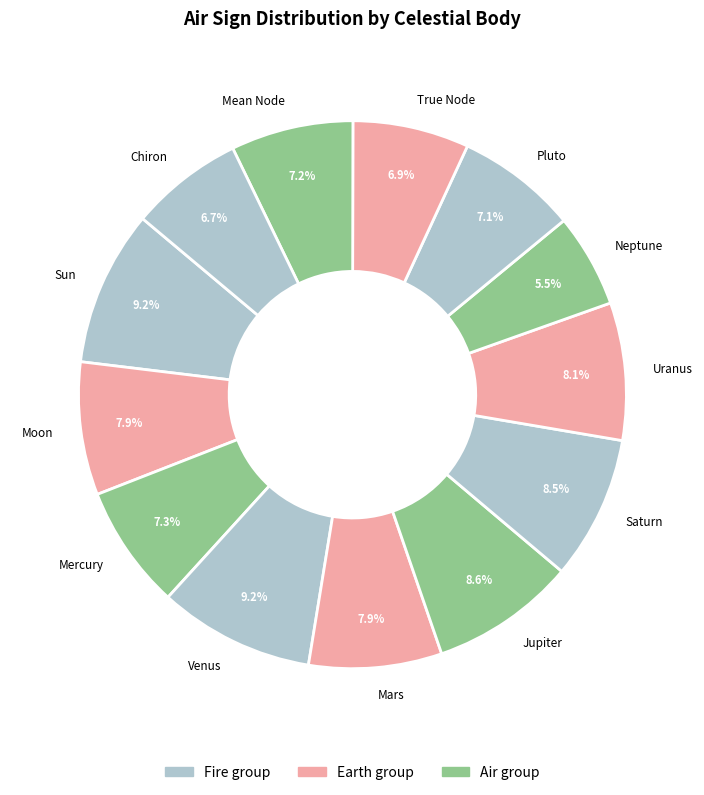

What is the smallest slice in the pie chart?

Neptune